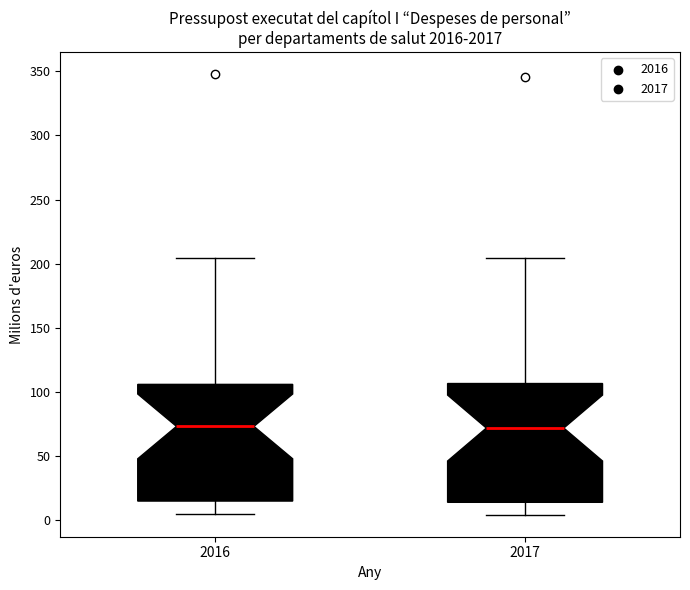

Reading left to right, transcribe this box plot: for each box, give where its median line is, the range the box spans, and where its two whiskers end, as read against the y-axis. The values are not printed on the chart, so give them approximately, as read against the axis.

2016: median 75, box 15 to 105, whiskers 5 to 205
2017: median 70, box 15 to 105, whiskers 5 to 205